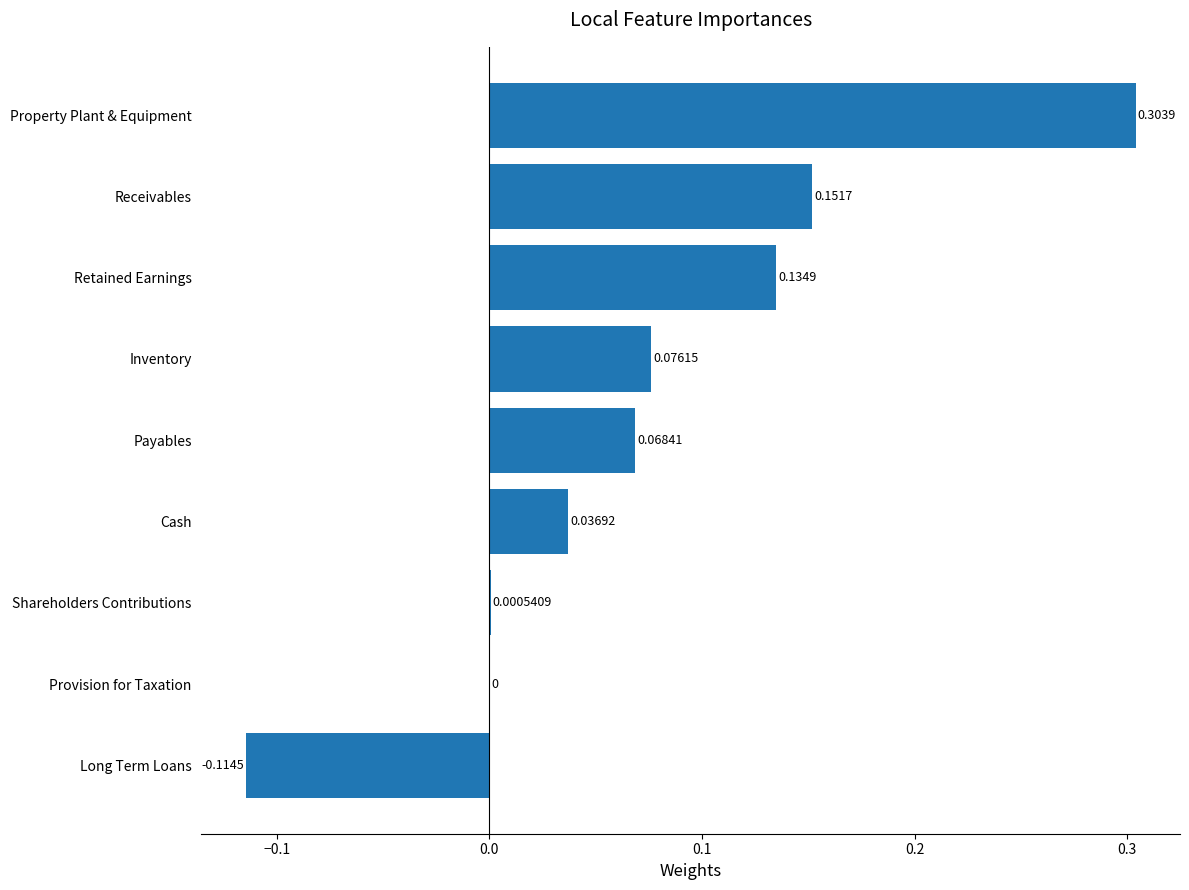

What is the change in value from Retained Earnings to Property Plant & Equipment?

+0.2